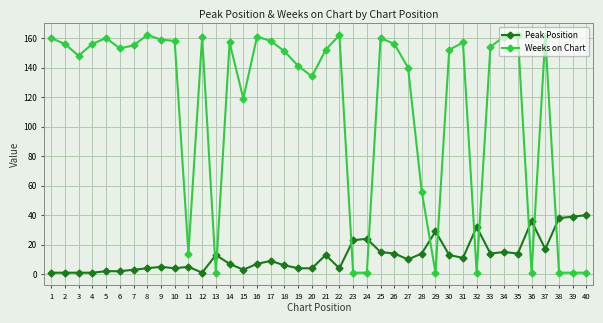

How many lines are shown in the chart?

2